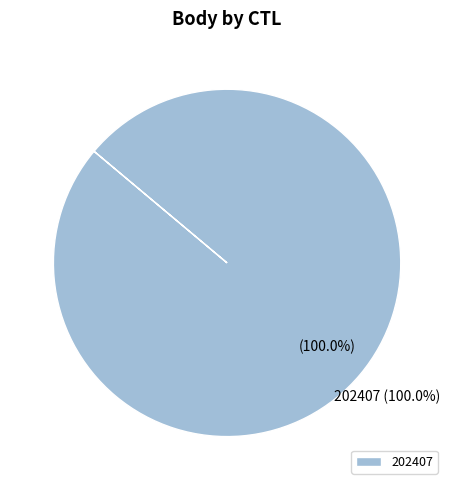

Between 202411 and 202407, which is larger?

202407